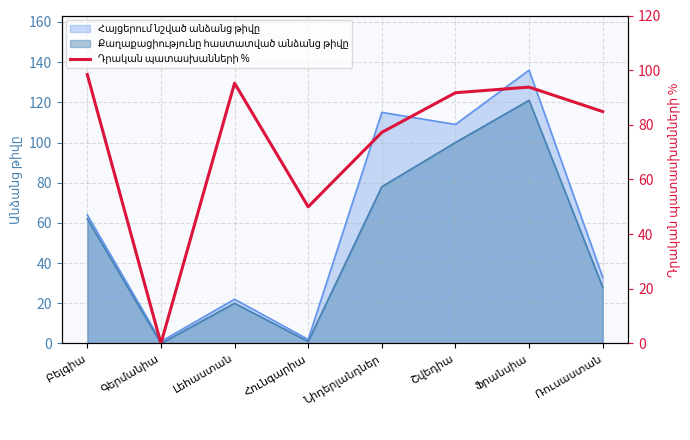

At which category does the chart reach its peak across all series?

Բելգիա